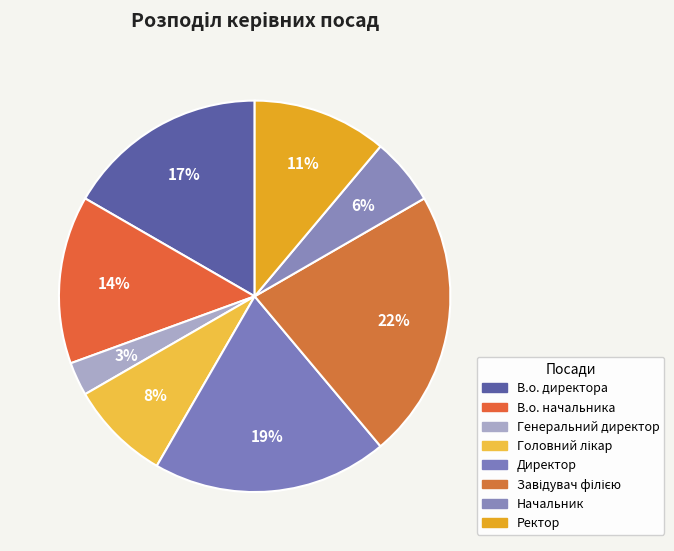

Does В.о. начальника account for over 50% of the chart?

No